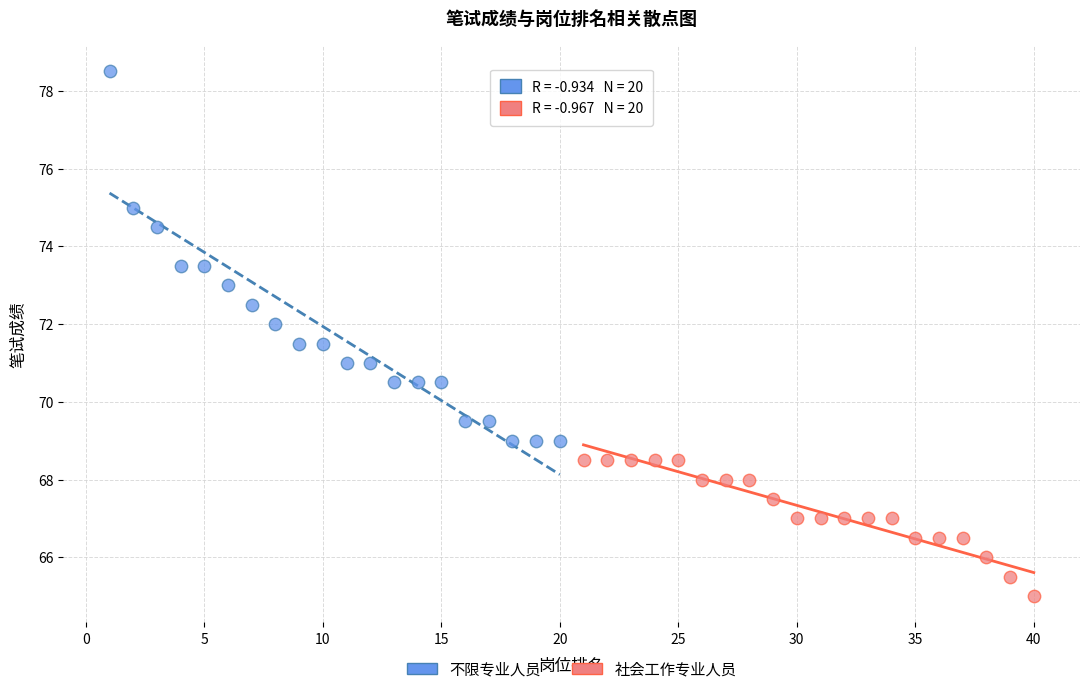

Which series has the largest Y range (max minus min)?

不限专业人员